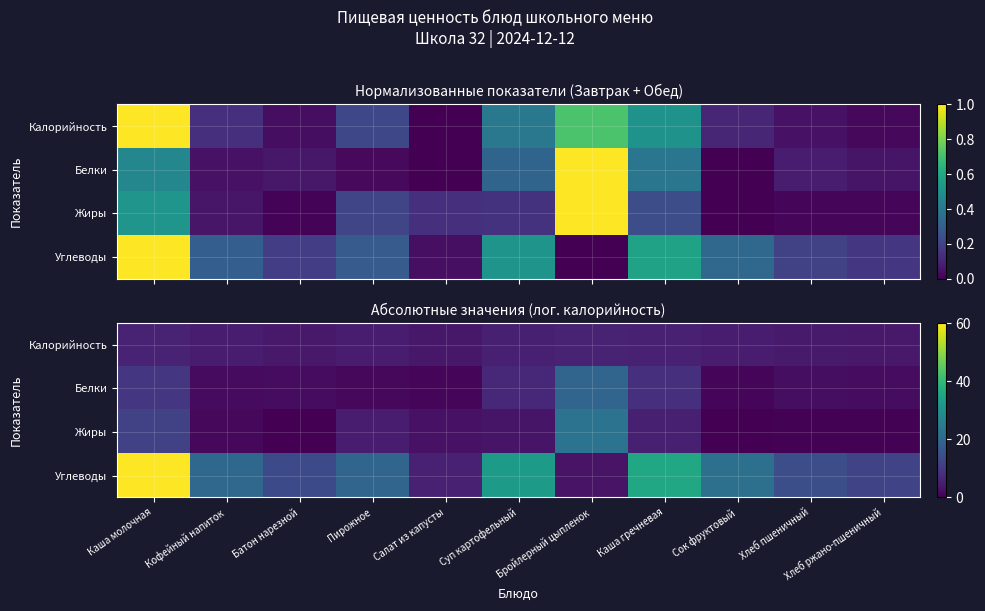

What is the sum of the Калорийность values at Кофейный напиток and Каша молочная?

10.6